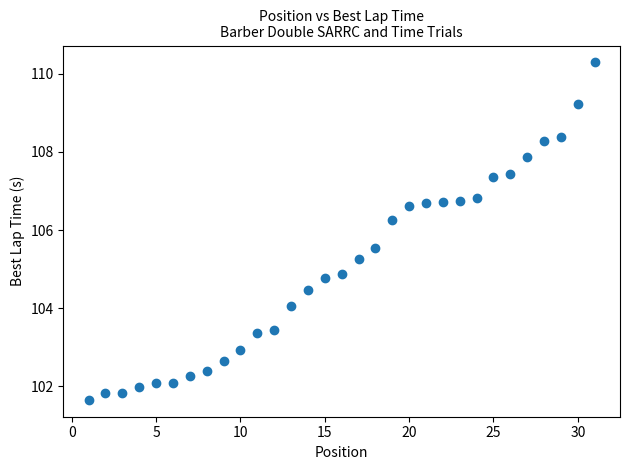

What is the range of Y values (max minus min)?

8.6